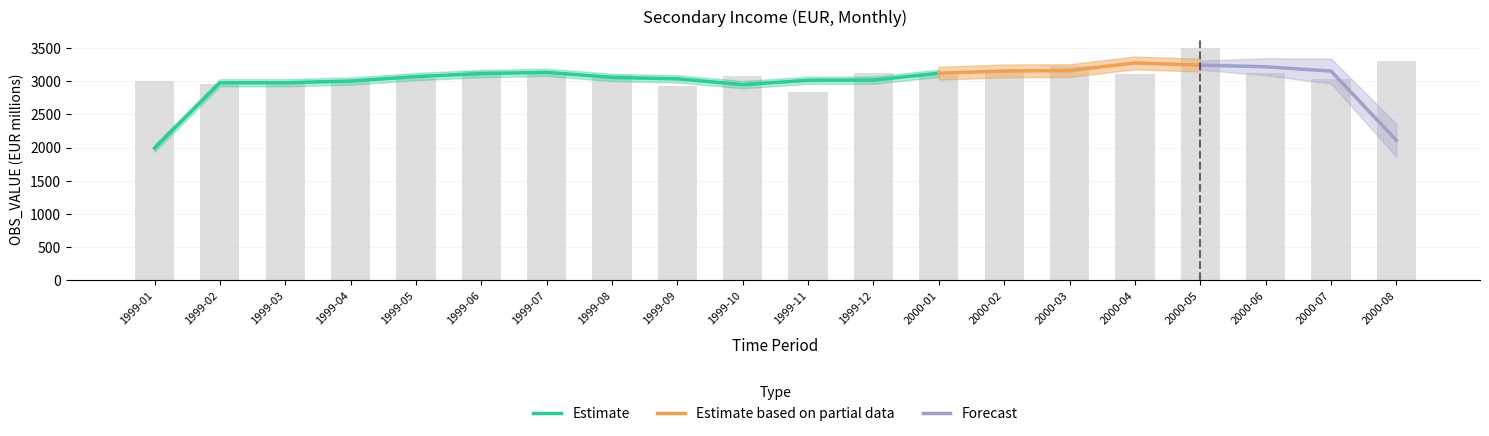

What position from the right is 1999-05?

16